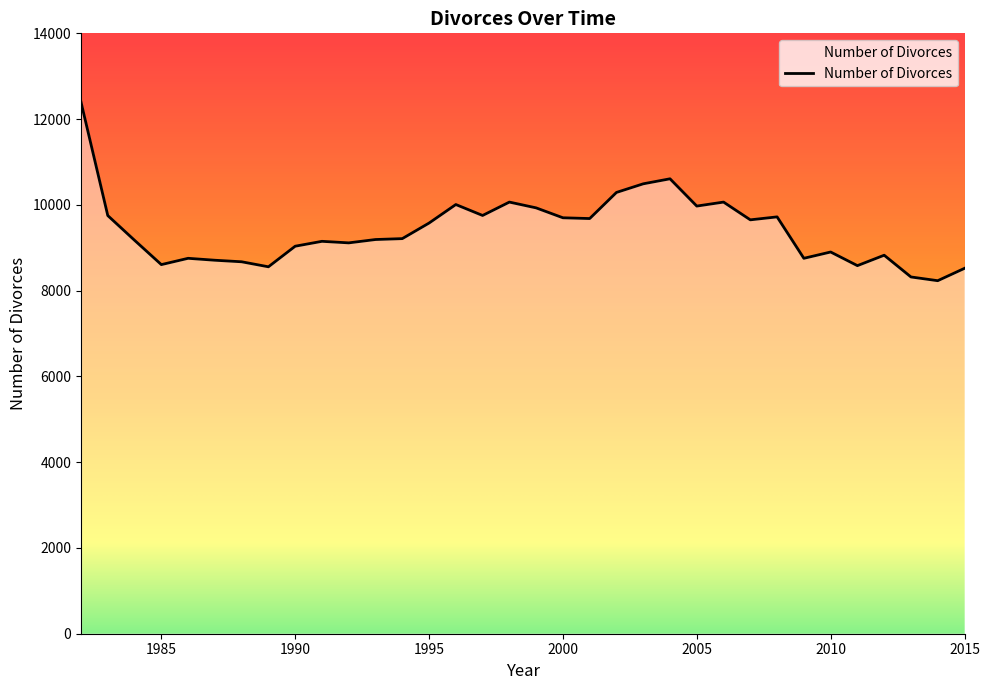

What is the difference between the maximum and minimum values?

4164